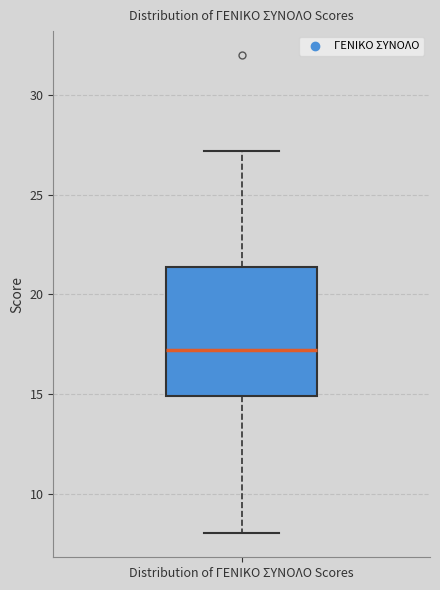

Where does the median line of the box for Distribution of ΓΕΝΙΚΟ ΣΥΝΟΛΟ Scores sit on the y-axis? The values are not printed on the chart, so give them approximately, as read against the axis.

17.0